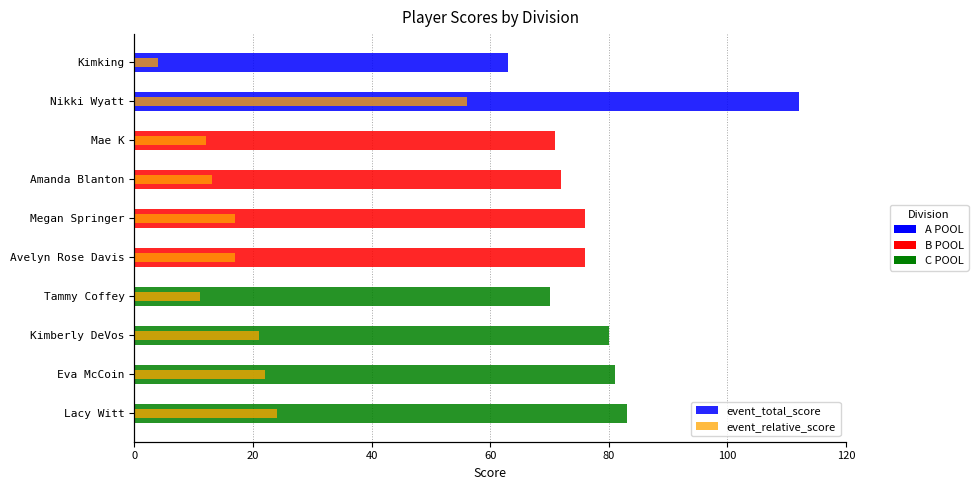

What are all the series names shown in the legend?

event_total_score, event_relative_score